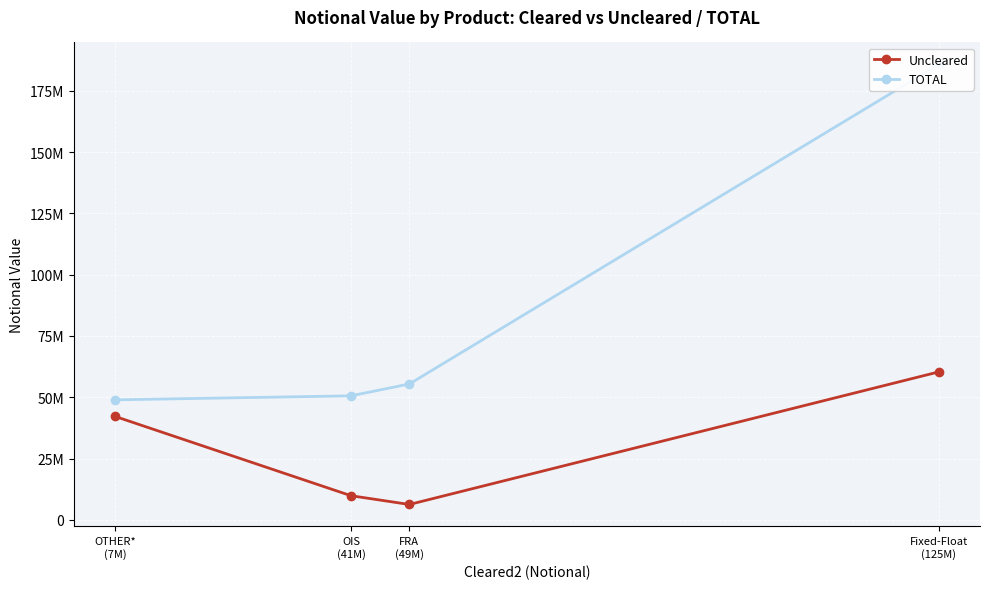

Count the number of categories in the chart.

4